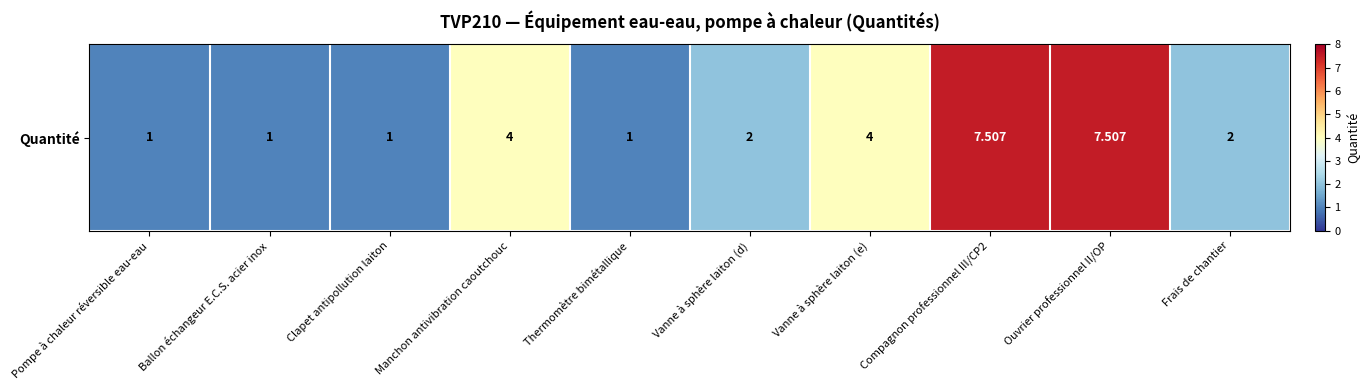

Between Thermomètre bimétallique and Ouvrier professionnel II/OP, which is larger?

Ouvrier professionnel II/OP